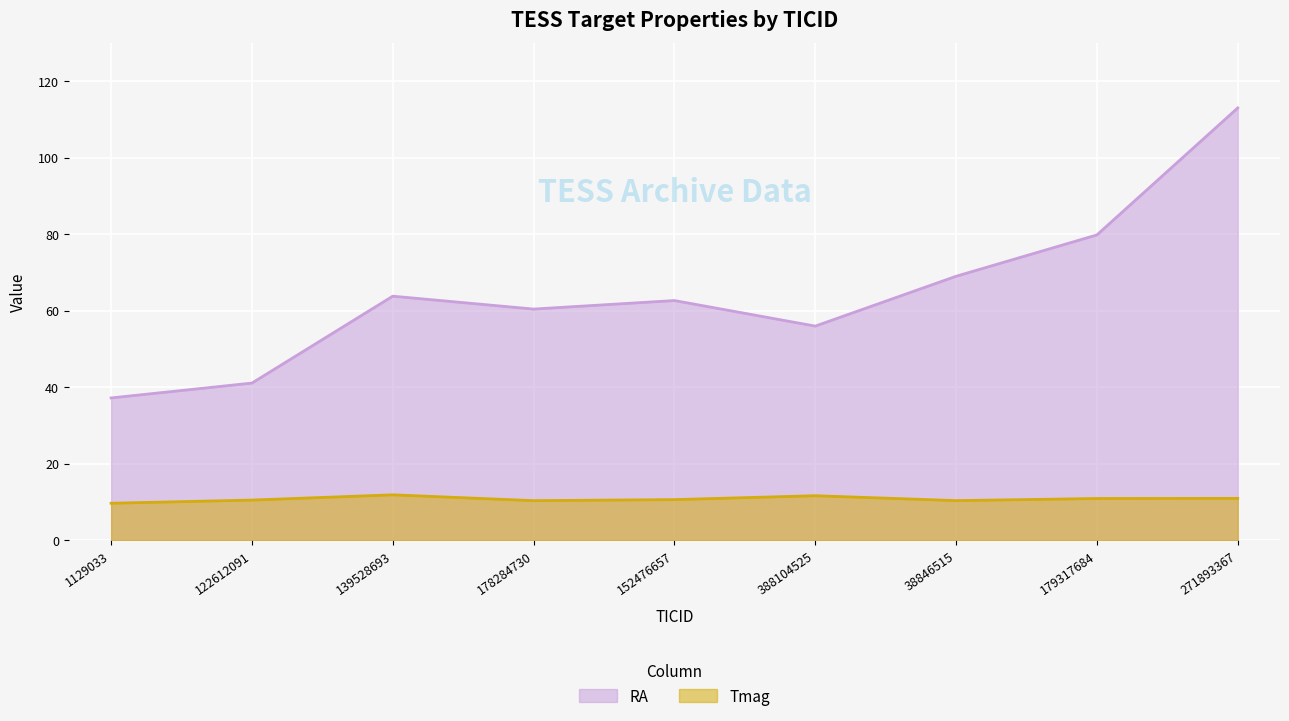

Which category has the highest value across all series?

271893367